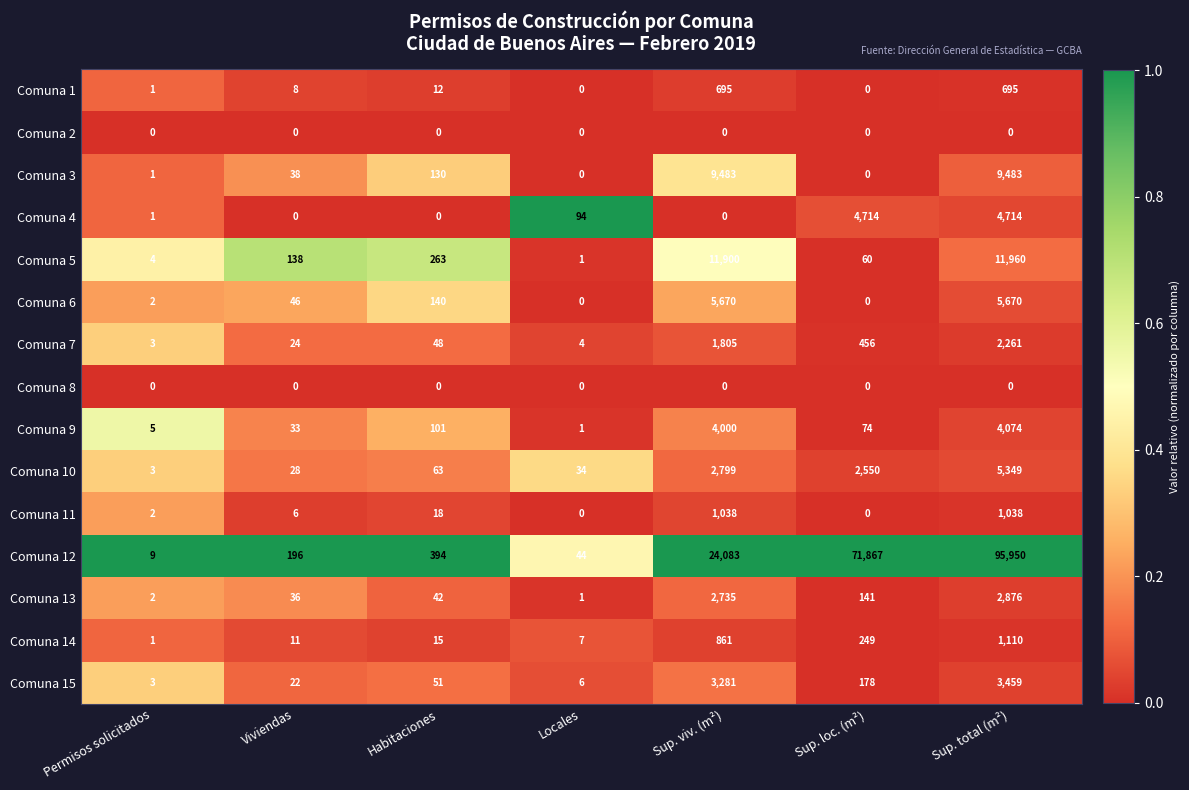

Between Viviendas and Habitaciones, which series saw the biggest shift?

Comuna 12